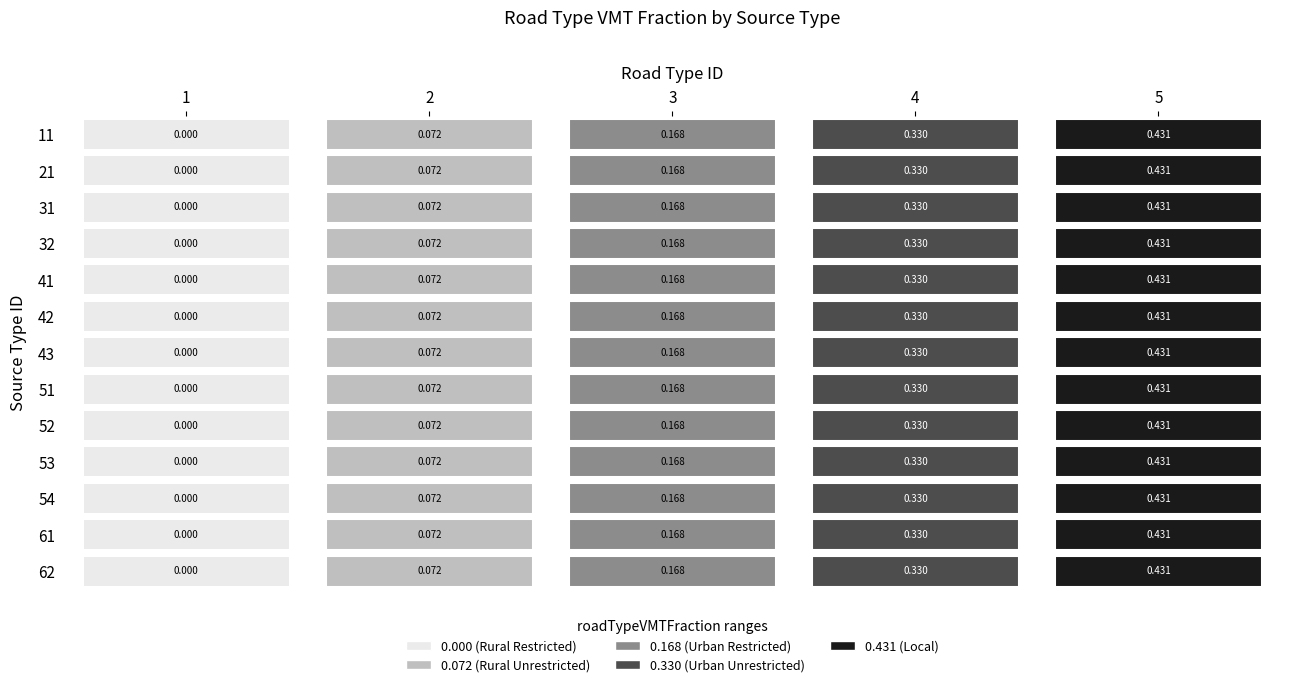

How many positive values does the 54 series have?

4